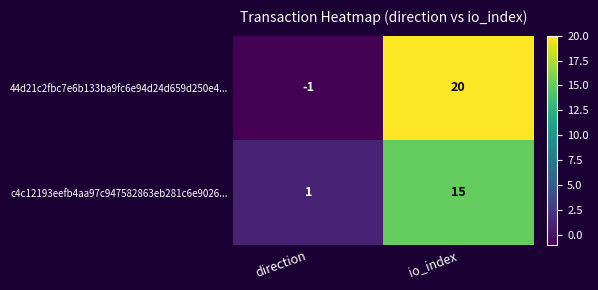

At which category is the sum across all series the highest?

io_index